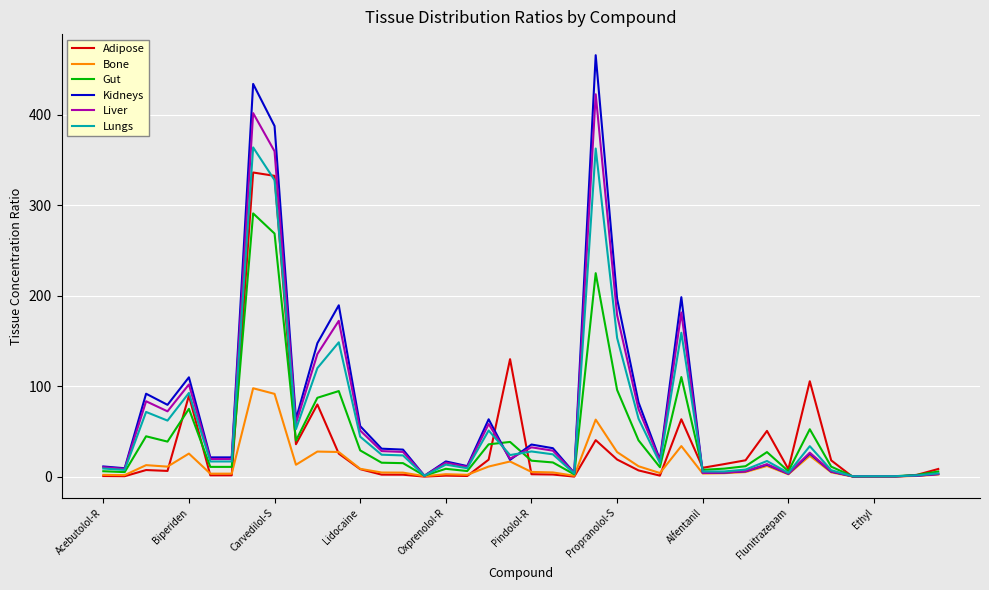

Does the chart have visible grid lines?

Yes